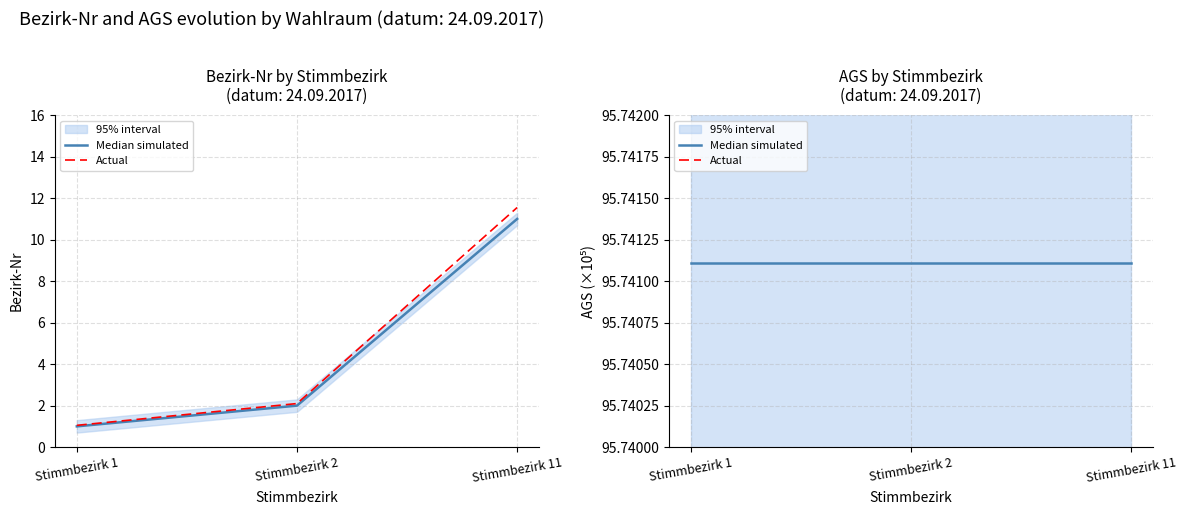

Between Stimmbezirk 11 and Stimmbezirk 2, which is larger?

Stimmbezirk 11